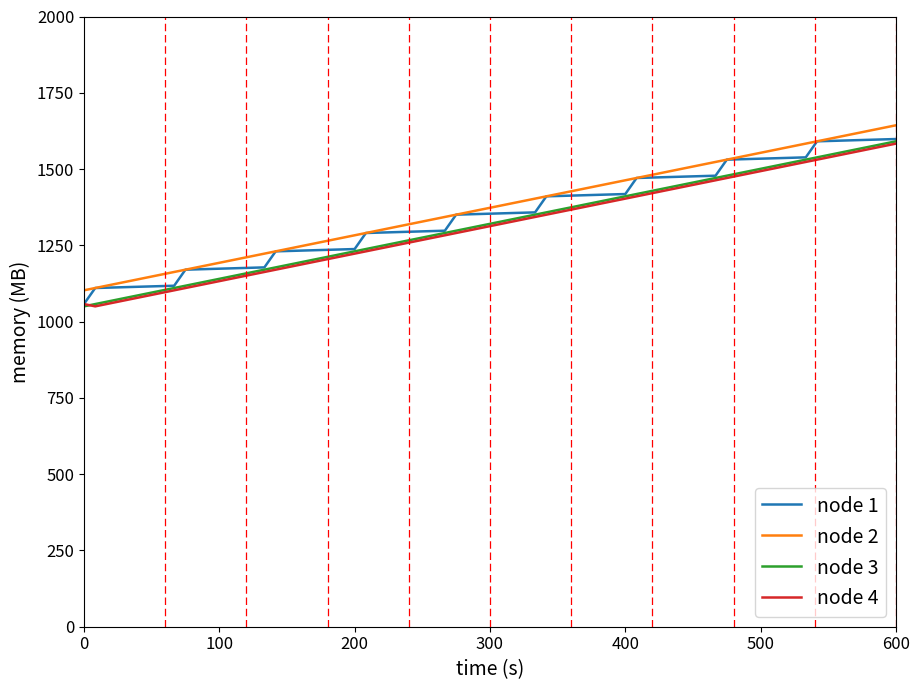

What is the smallest value displayed?

1050.0